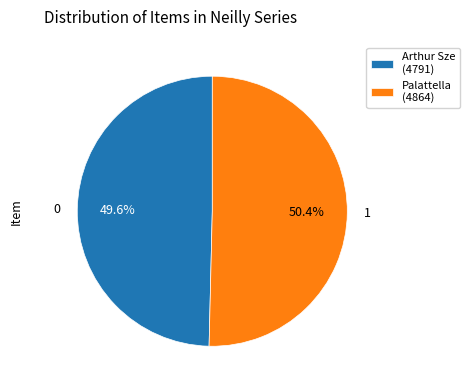

What is the total percentage of Palattella (4864) and Arthur Sze (4791)?

100.0%